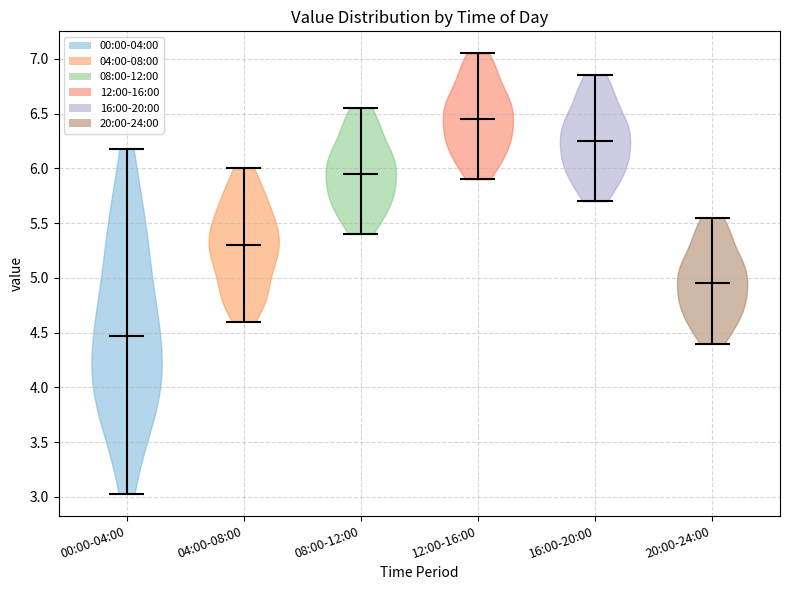

Reading left to right, read every violin against the y-axis: where its median line is, and the lowest and highest points it reaches. The values are not printed on the chart, so give them approximately, as read against the axis.

00:00-04:00: median line 4.45, lowest point 3.05, highest point 6.20
04:00-08:00: median line 5.30, lowest point 4.60, highest point 6.00
08:00-12:00: median line 5.95, lowest point 5.40, highest point 6.55
12:00-16:00: median line 6.45, lowest point 5.90, highest point 7.05
16:00-20:00: median line 6.25, lowest point 5.70, highest point 6.85
20:00-24:00: median line 4.95, lowest point 4.40, highest point 5.55